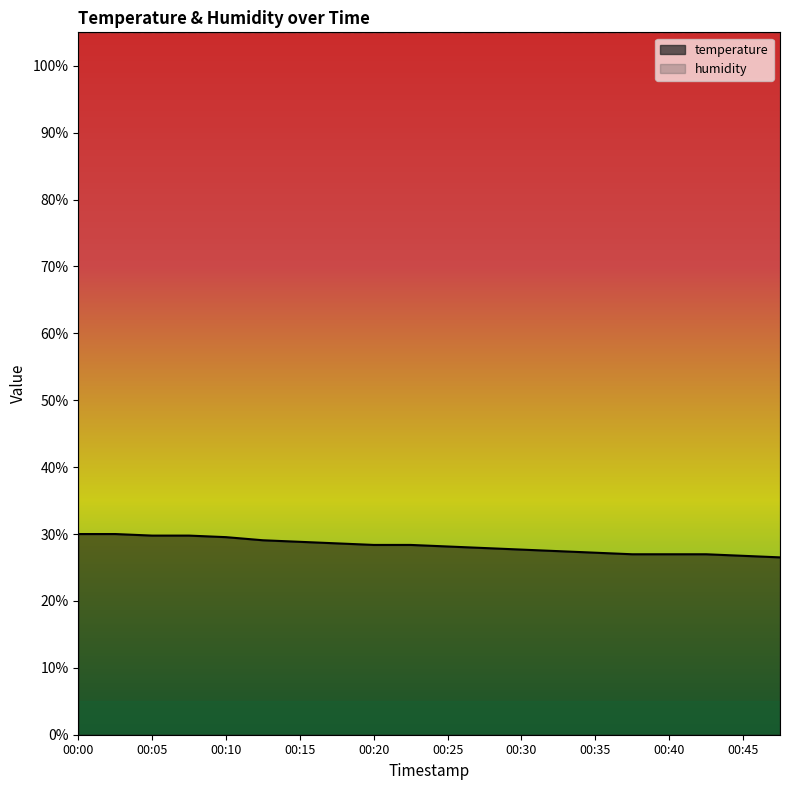

Reading right to left, extract all data points from this chart.

26.5	26.7	27.0	27.0	27.0	27.2	27.4	27.7	27.9	28.1	28.4	28.4	28.6	28.8	29.1	29.5	29.8	29.8	30.0	30.0